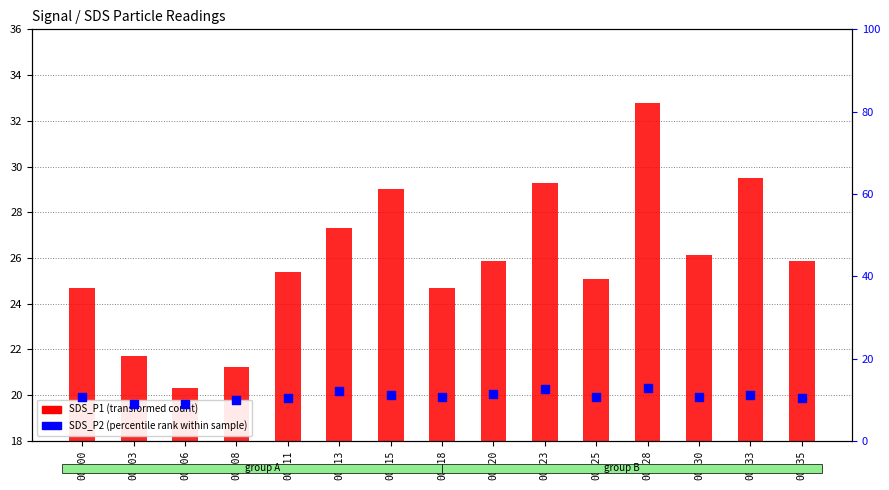

What is the total value across all series at 00:33?

40.6